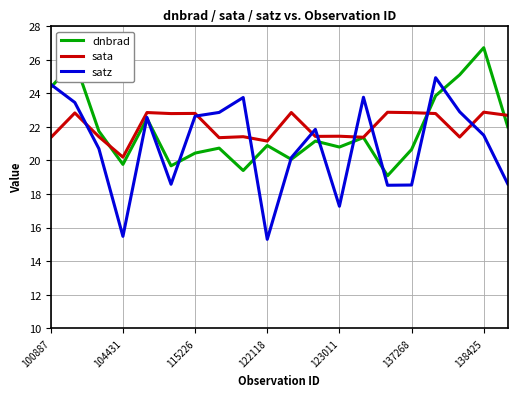

What is the smallest value displayed?

15.3